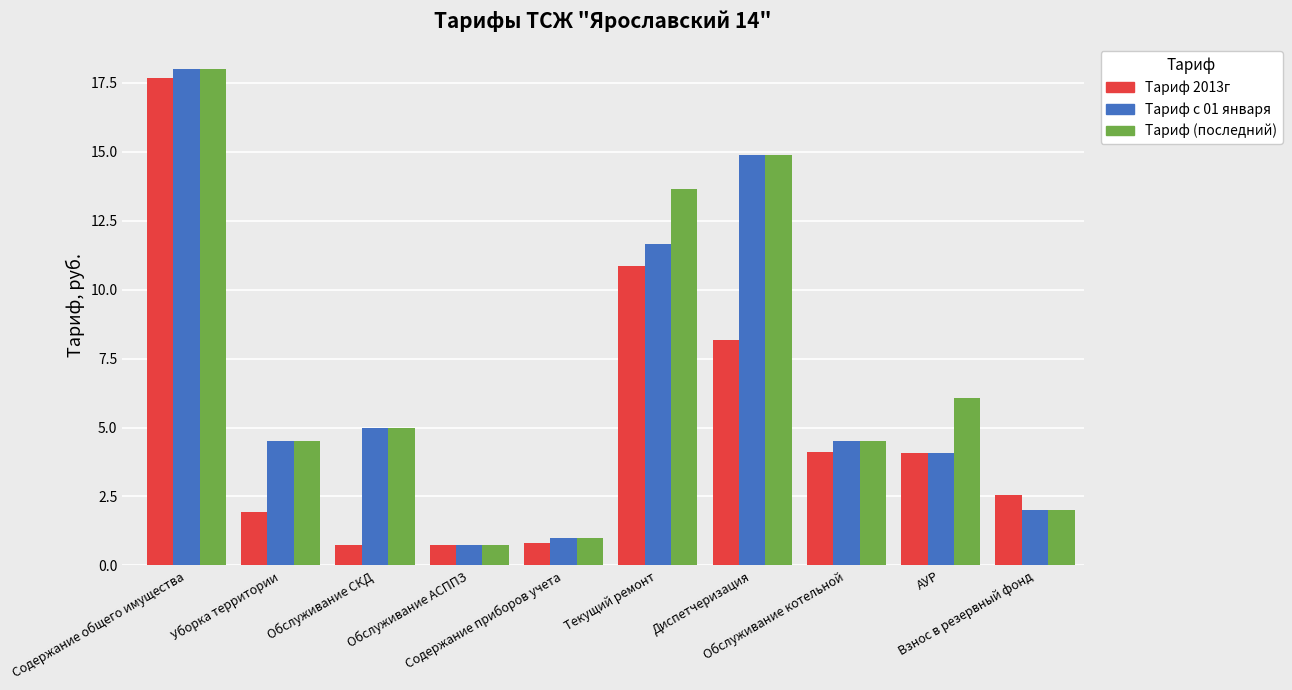

At how many categories does at least one series exceed 3?

7